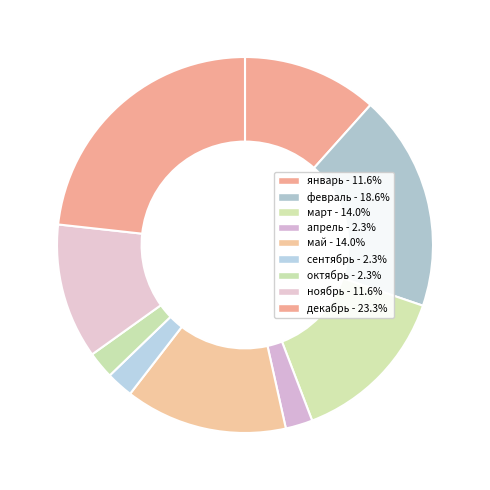

Does февраль account for over 50% of the chart?

No